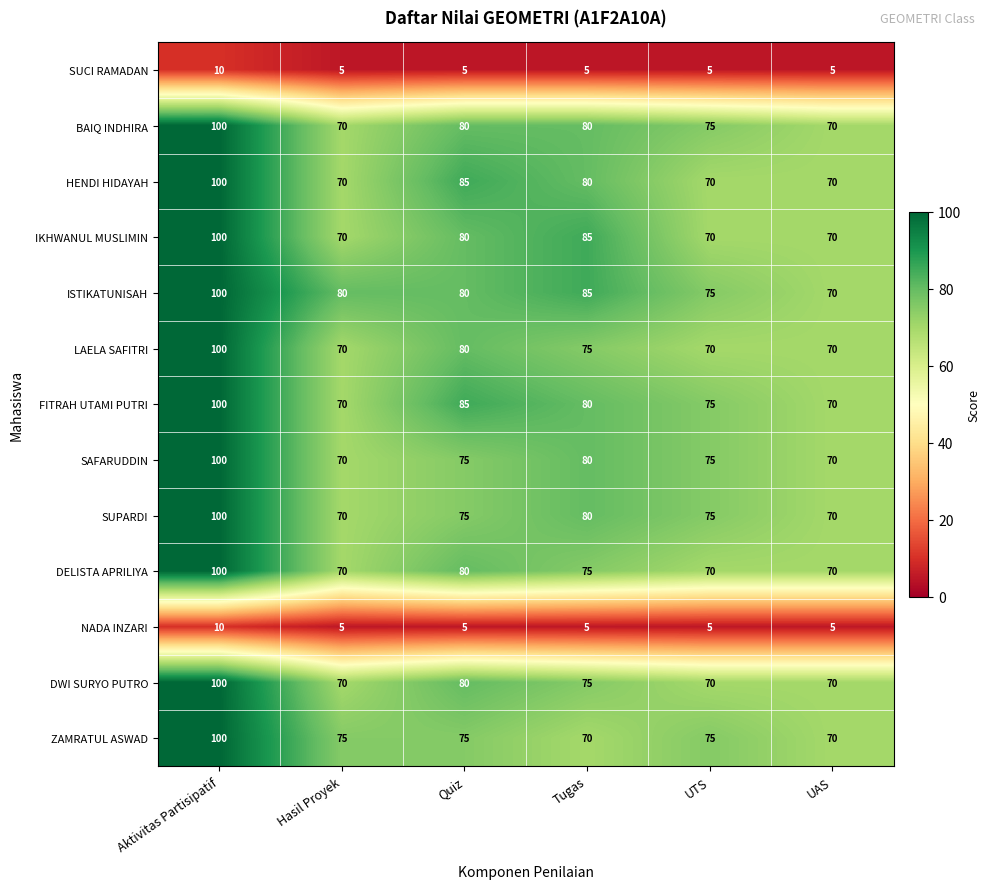

Where does the DELISTA APRILIYA series first go above 75?

Aktivitas Partisipatif